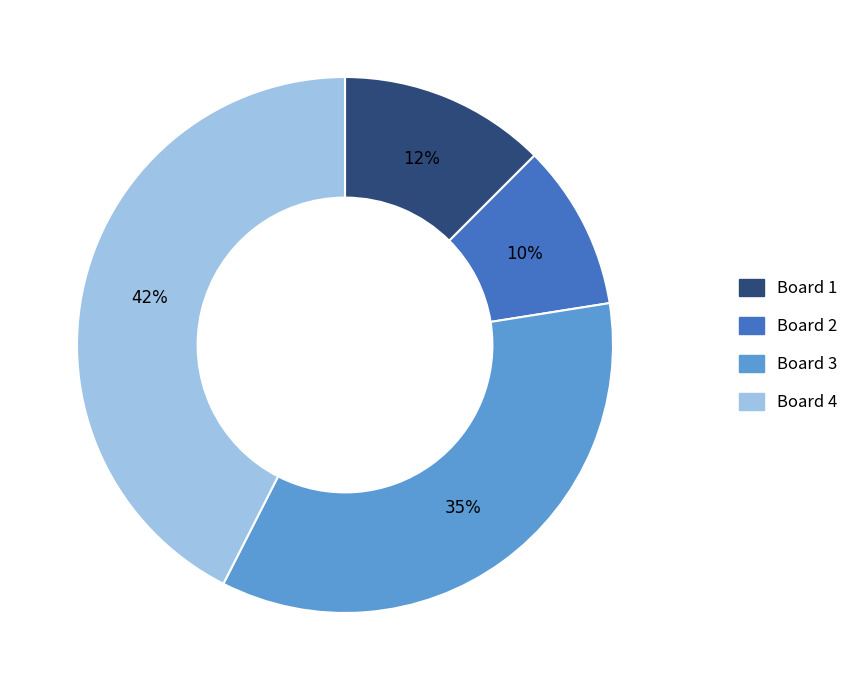

Count the number of slices in the pie.

4